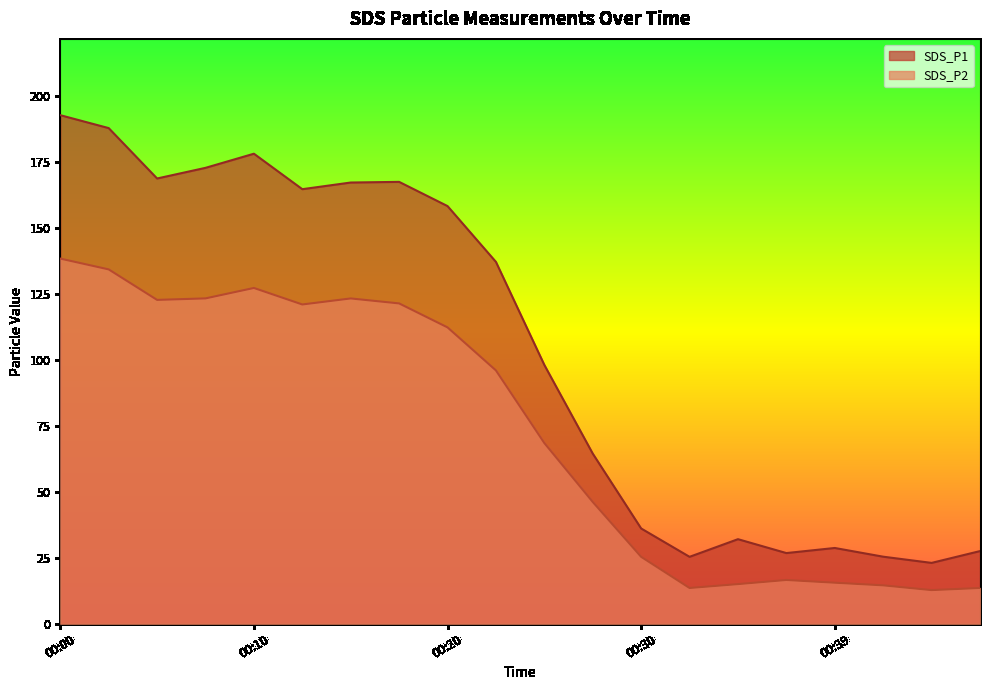

At which category is the sum across all series the highest?

00:00